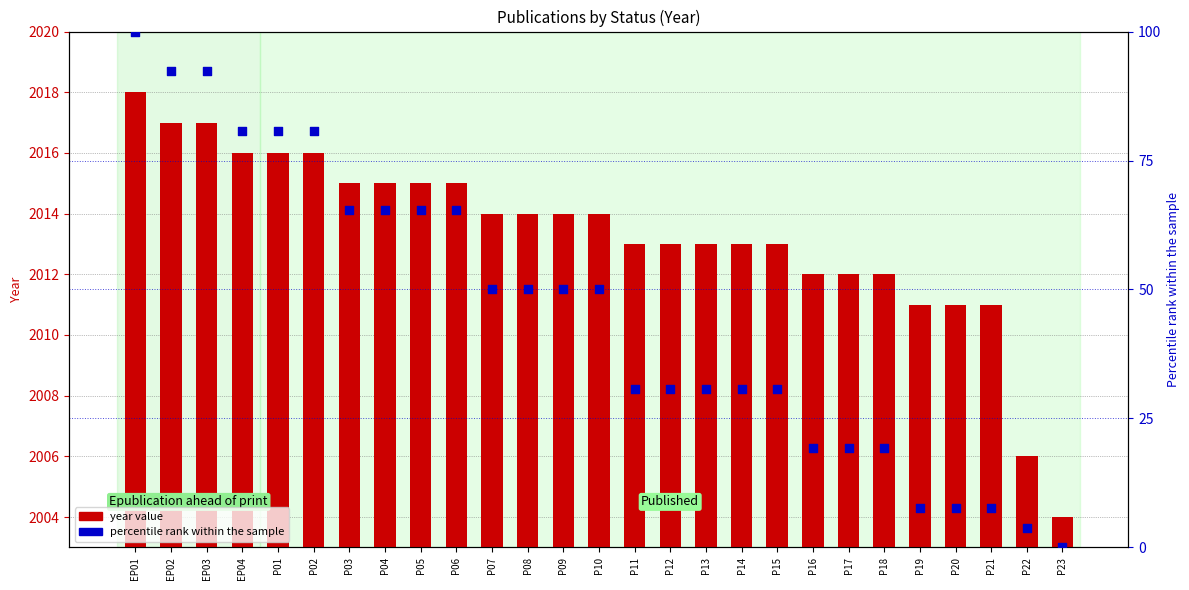

Which series has the widest spread of Y values?

percentile rank within the sample